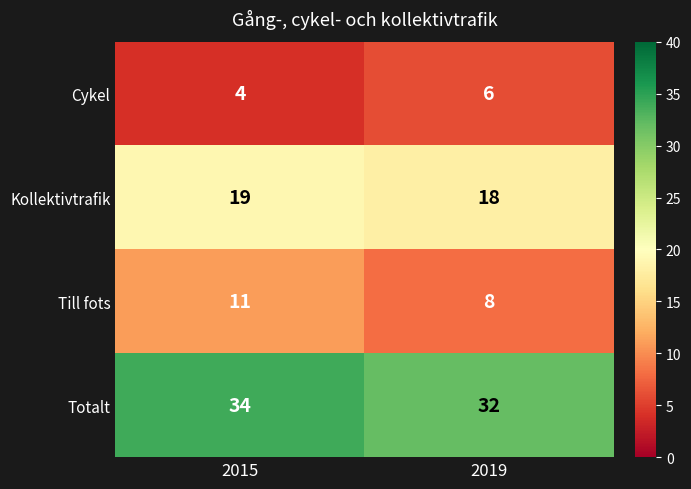

The Till fots series shows 8 at 2019. True or false?

True